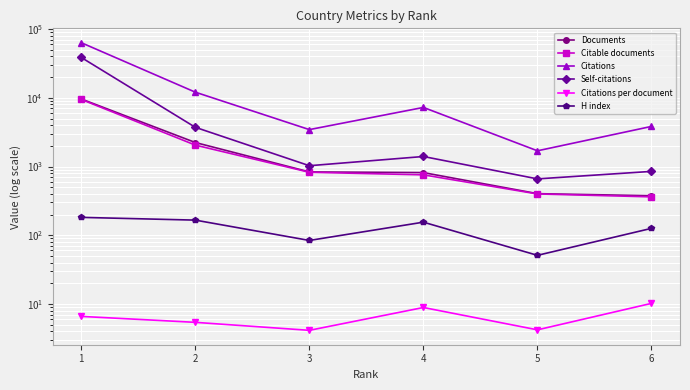

What is the sum of all Citations values?

91722.0